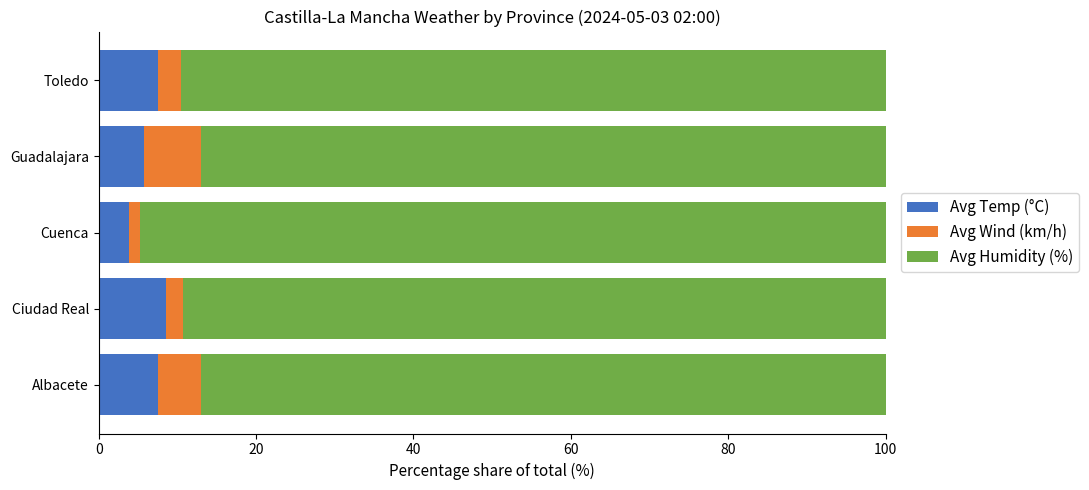

What is the maximum value for Avg Temp (°C)?

8.5